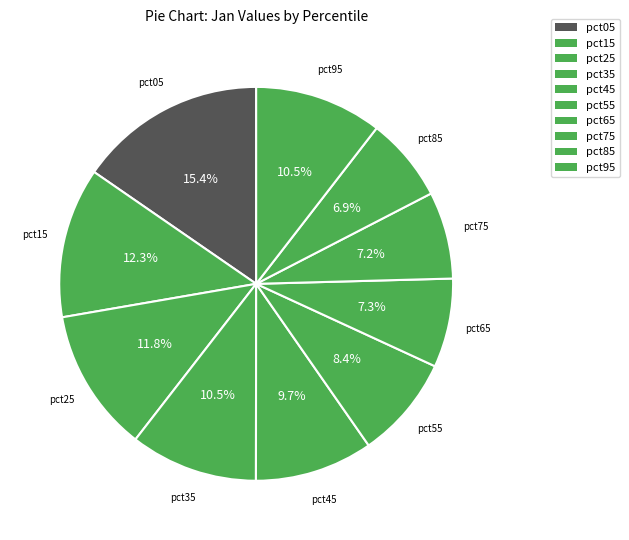

Is there a majority slice in this chart?

No